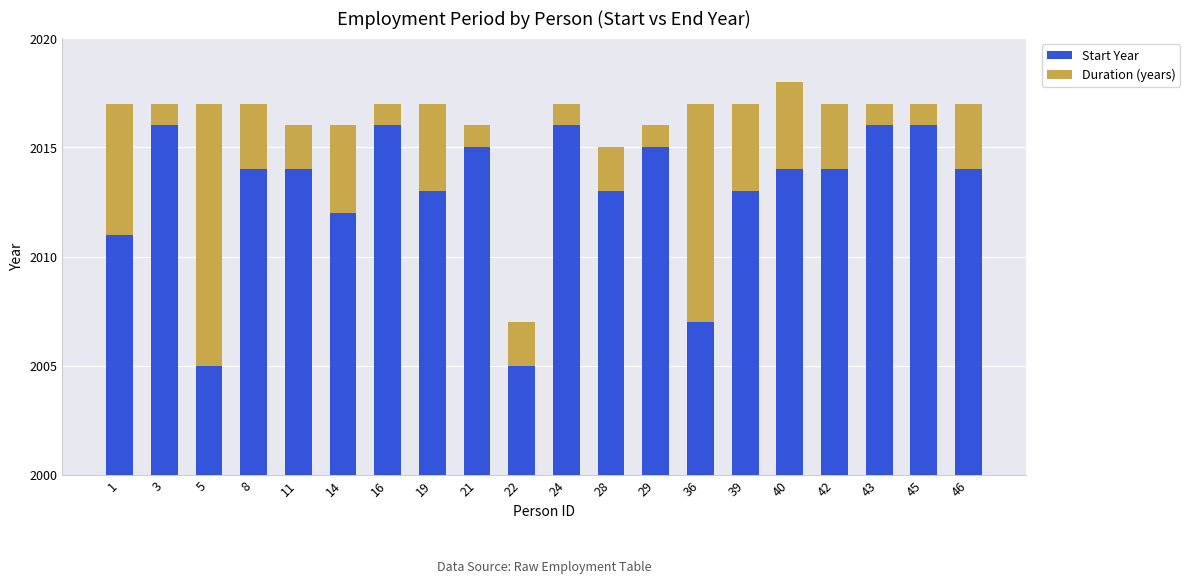

What is the value of the Start Year bar at the 10th from the left?

2005